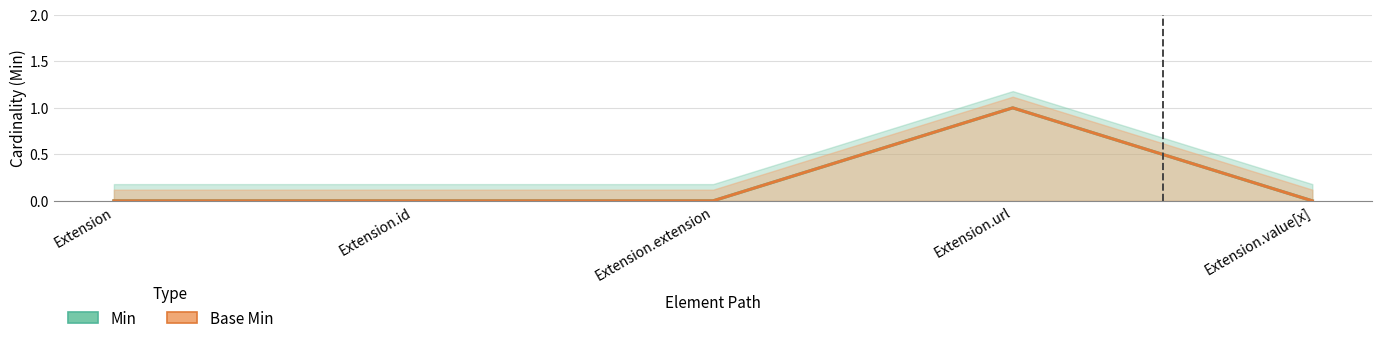

True or false: Min and Base Min intersect in this chart.

False